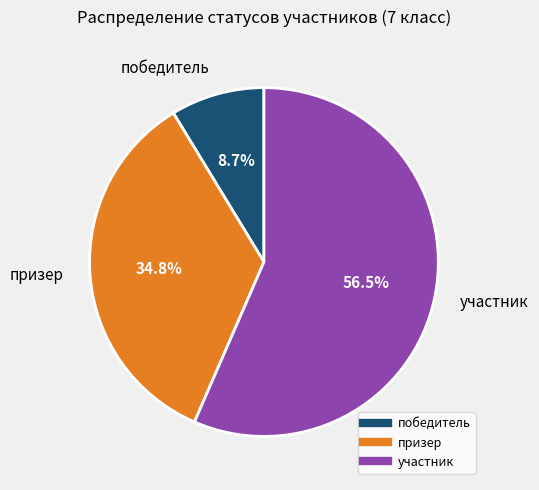

How many slices are in this pie chart?

3